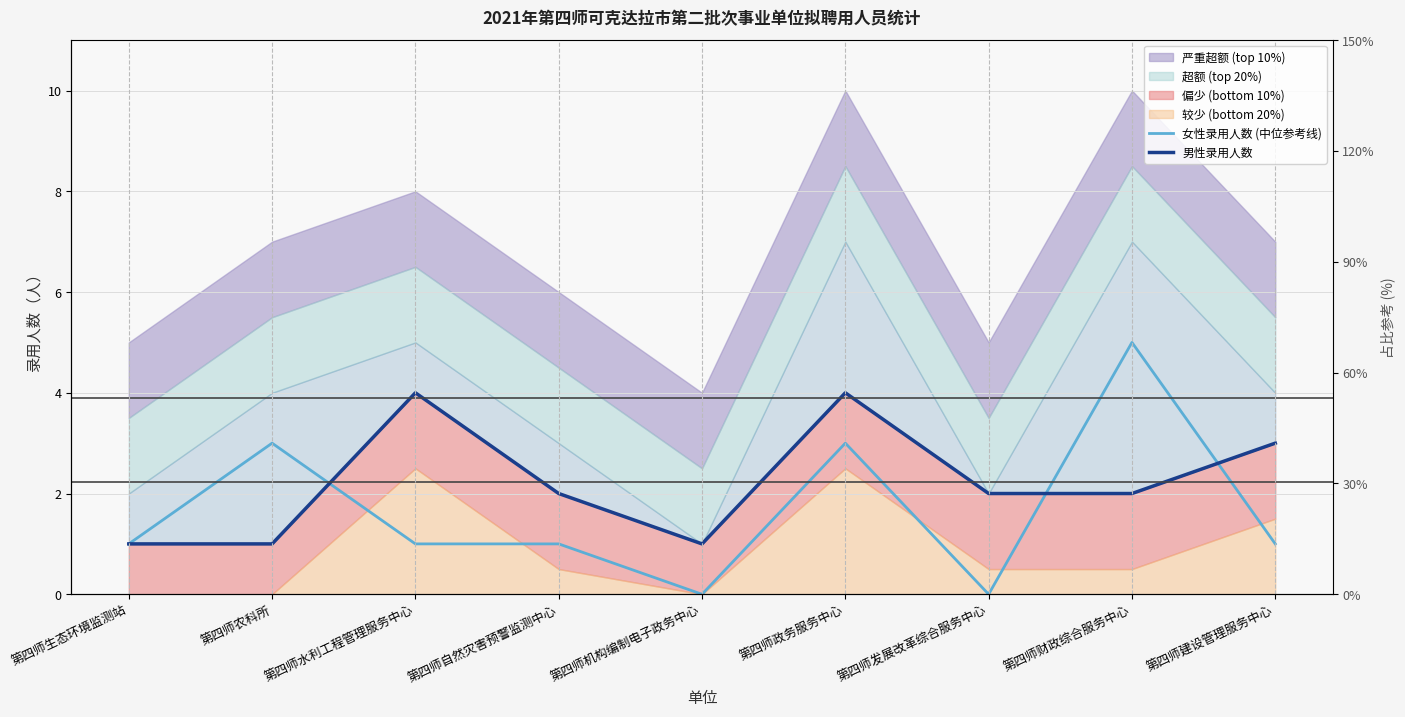

Which has a higher value, 第四师建设管理服务中心 or 第四师生态环境监测站?

第四师建设管理服务中心